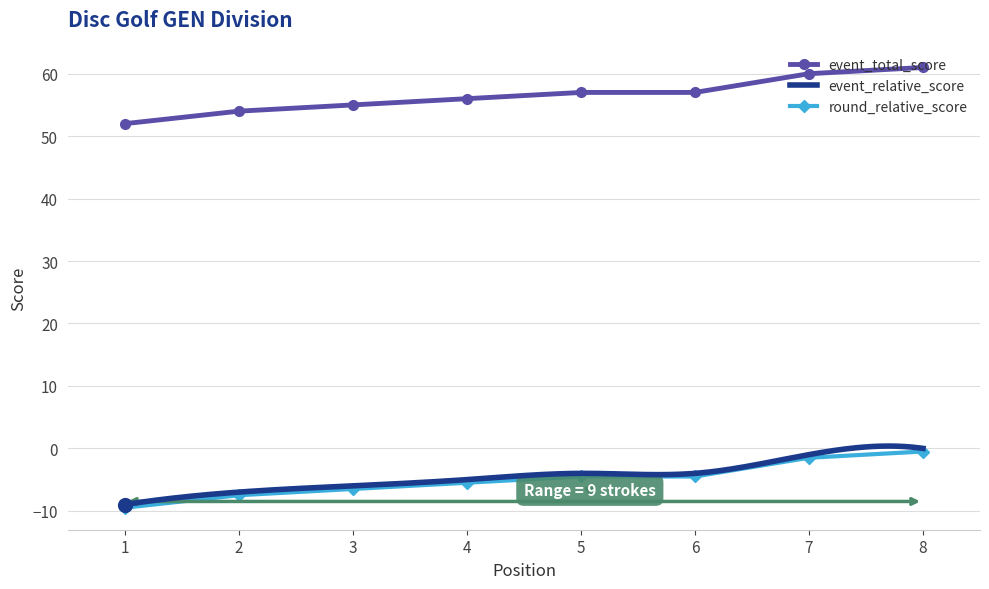

Which series contains the highest Y value?

event_relative_score